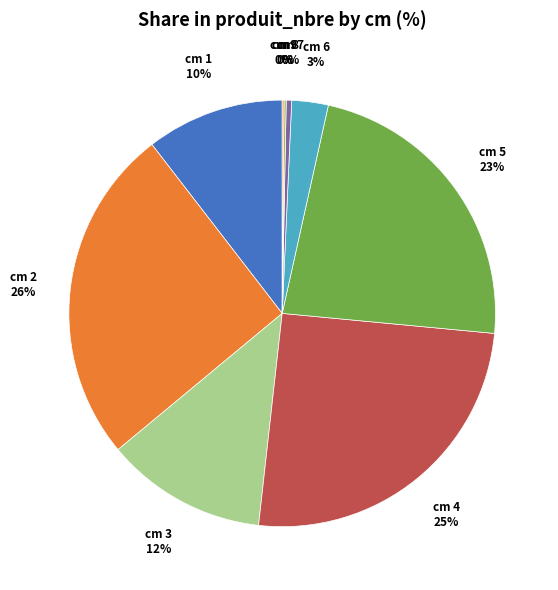

To the nearest percent, what is the difference between the cm 7 and cm 3 slice percentages?

12%